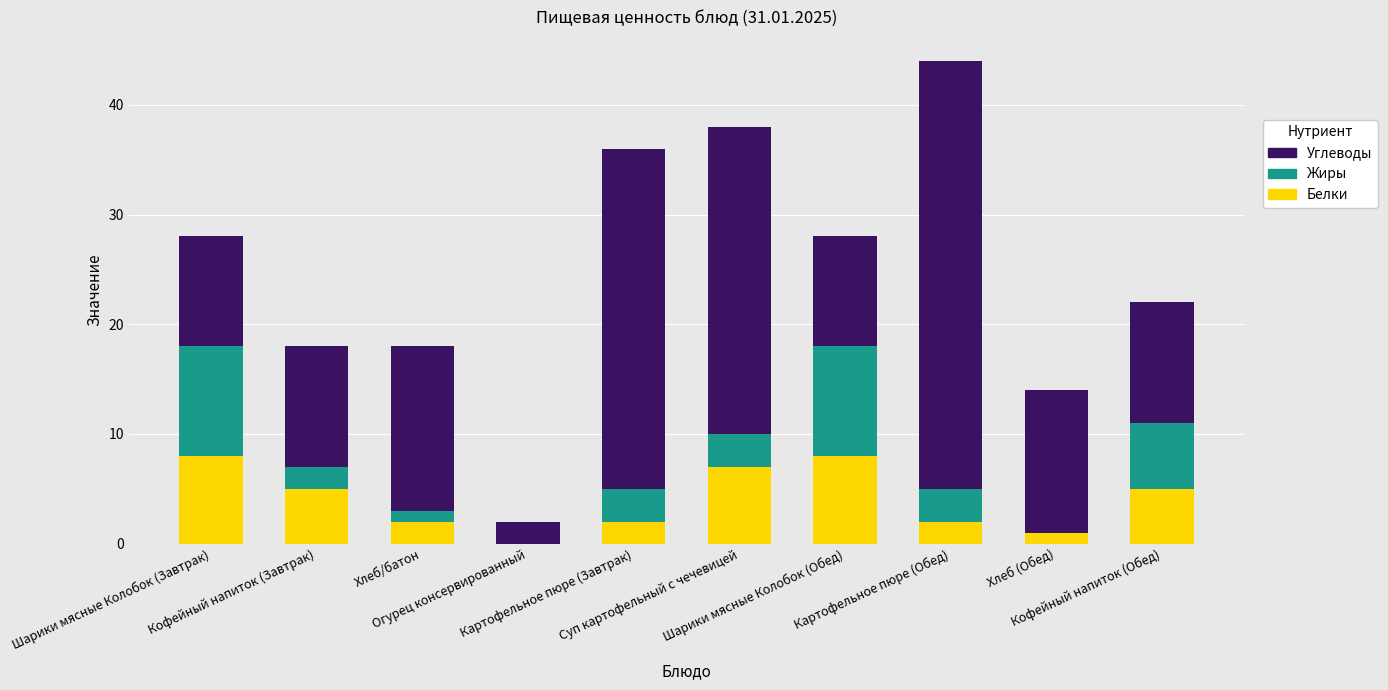

What is the maximum value for Белки?

8